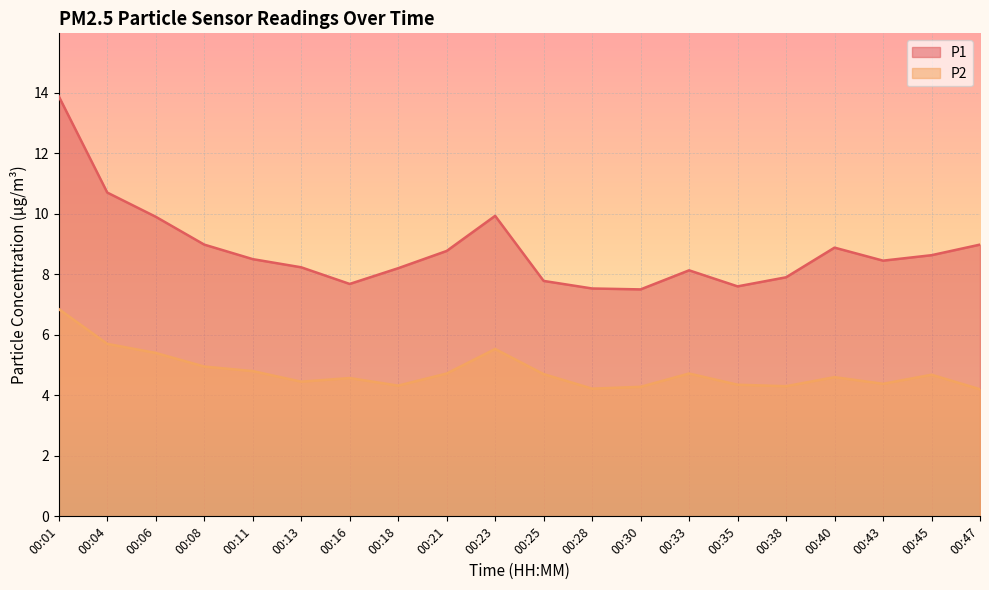

Does the chart display data point markers on the line(s)?

No